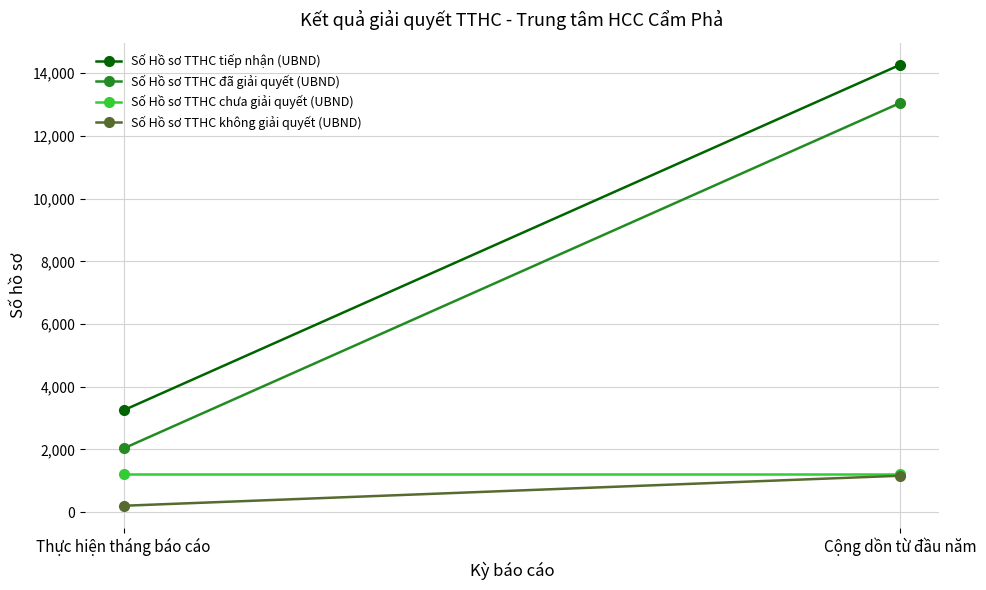

What is the difference between the maximum and minimum values in the Số Hồ sơ TTHC đã giải quyết (UBND) series?

11014